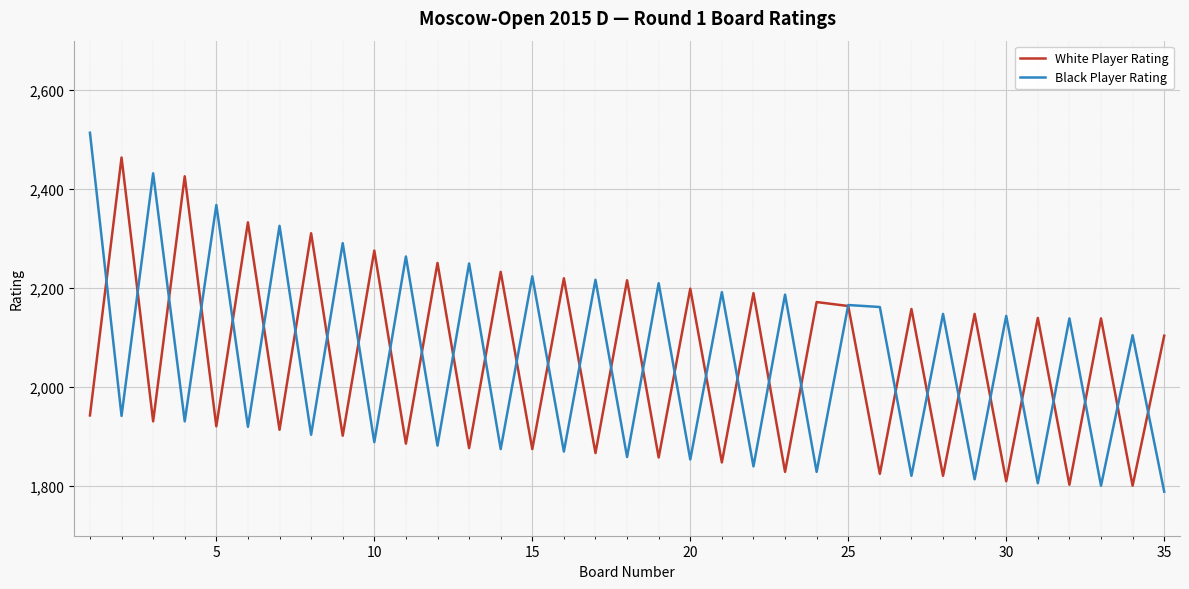

What is the maximum value for White Player Rating?

2464